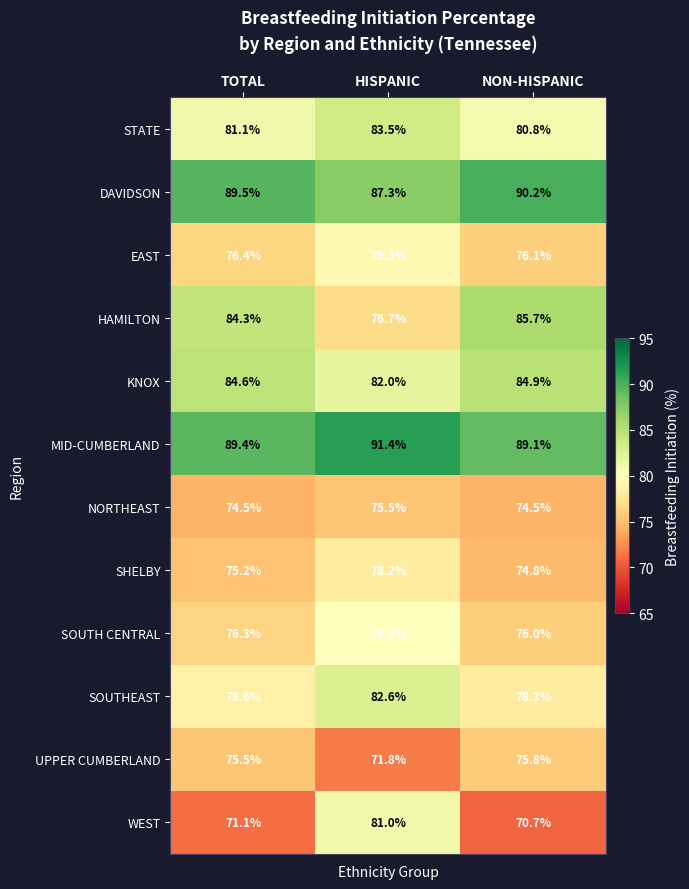

What is the difference between the maximum and minimum values in the DAVIDSON series?

2.9